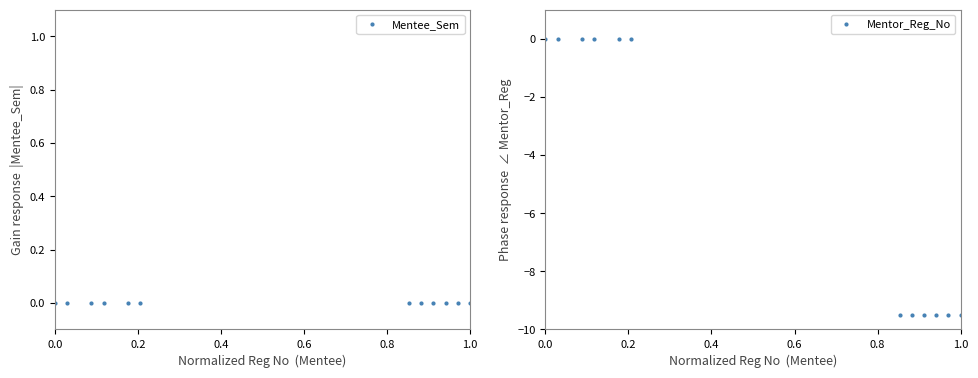

True or false: Mentee_Sem has more than 0 interior local peaks.

False